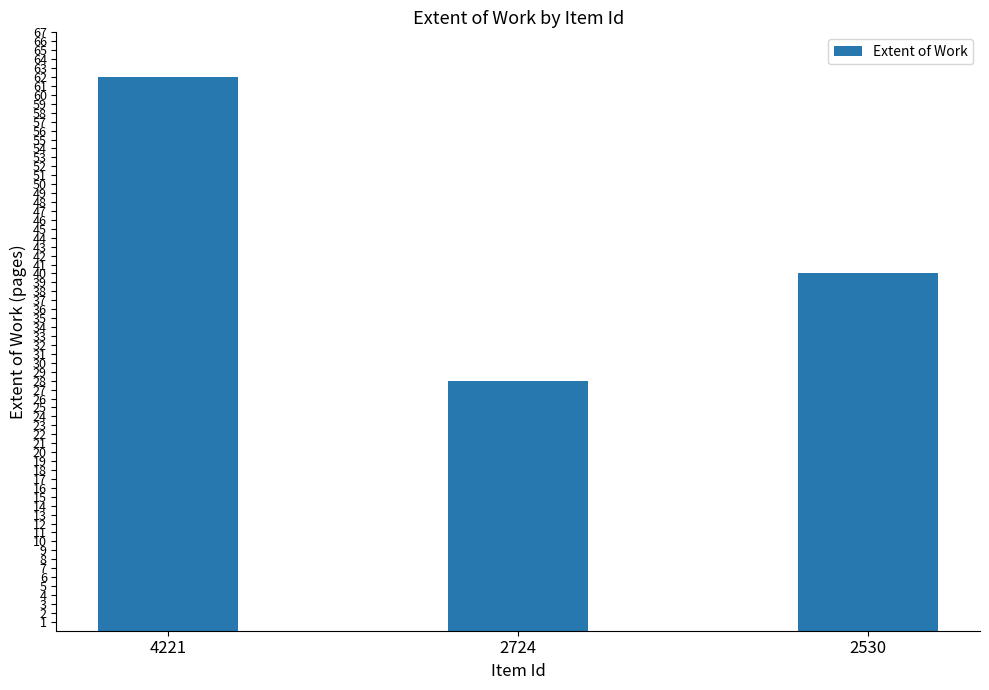

Where is the data nearest to the value 45?

2530